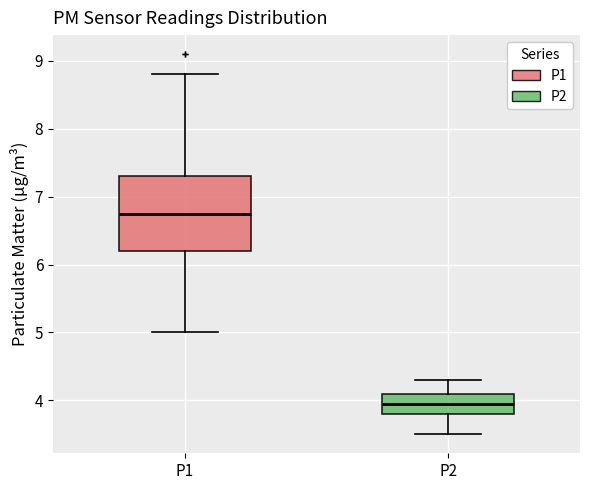

Which box has the lowest median line?

P2